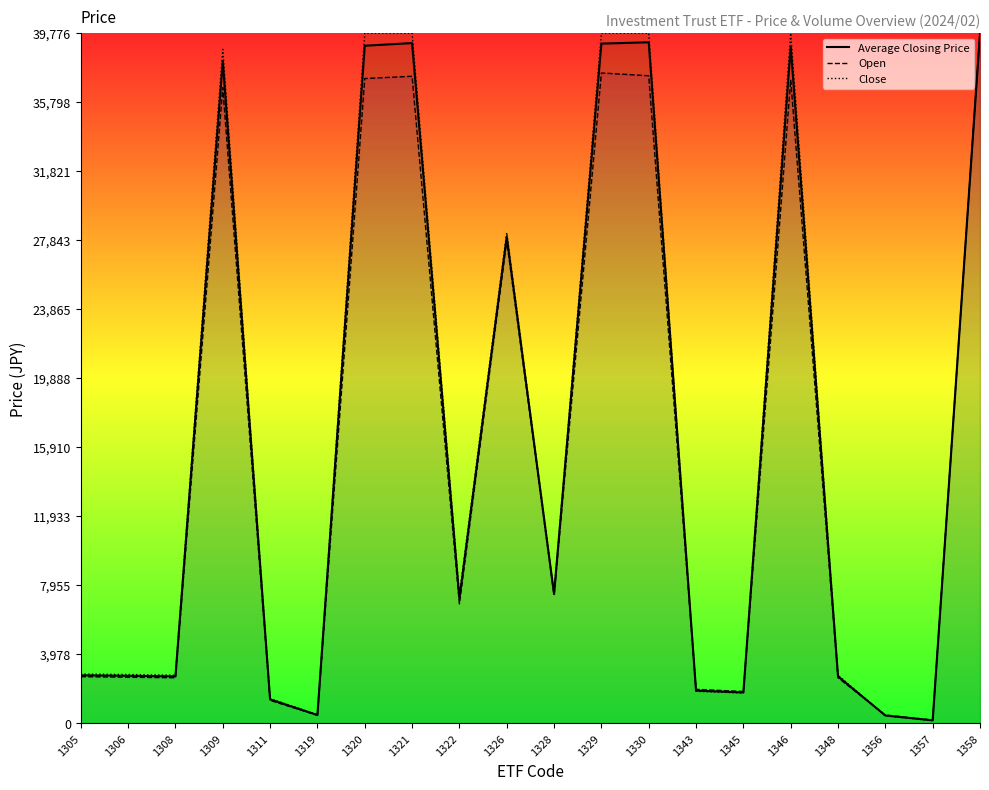

What is the maximum value shown in the chart?

39775.8